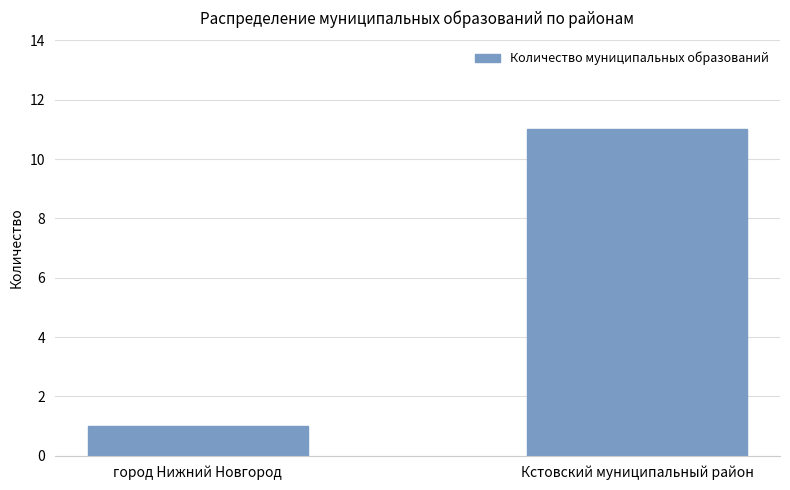

Rank the categories by value from lowest to highest.

город Нижний Новгород, Кстовский муниципальный район